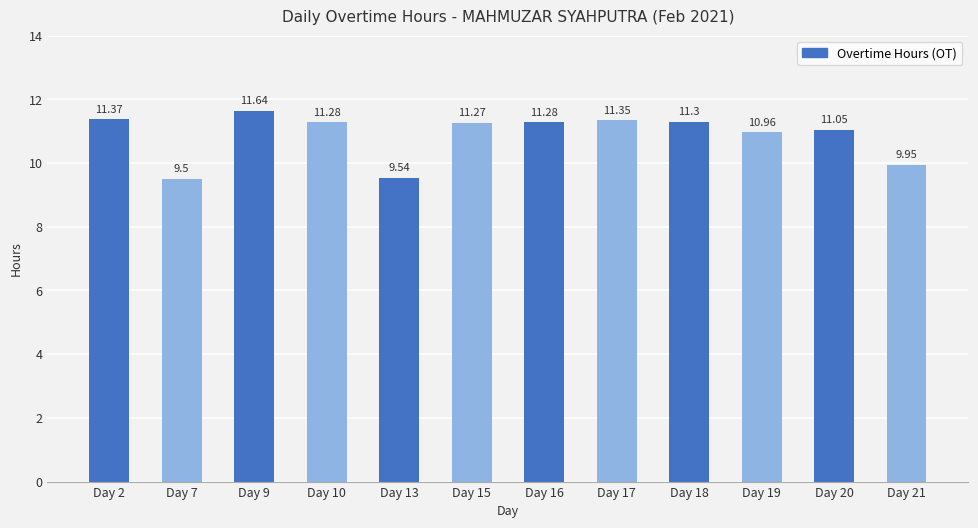

What is the difference between the second highest and second lowest values?

1.8